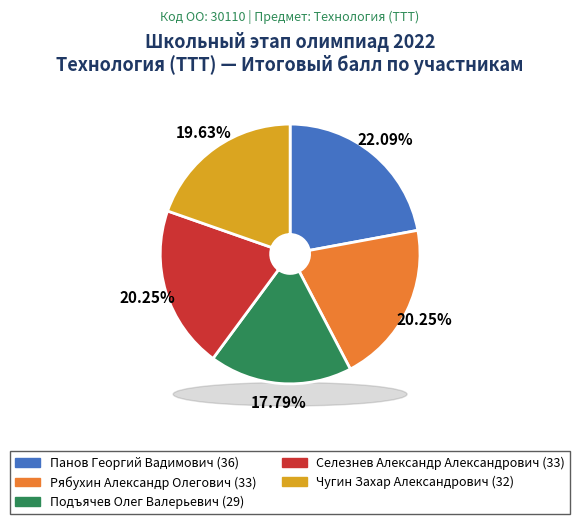

To the nearest percent, what percentage of the pie is Чугин Захар Александрович?

20%